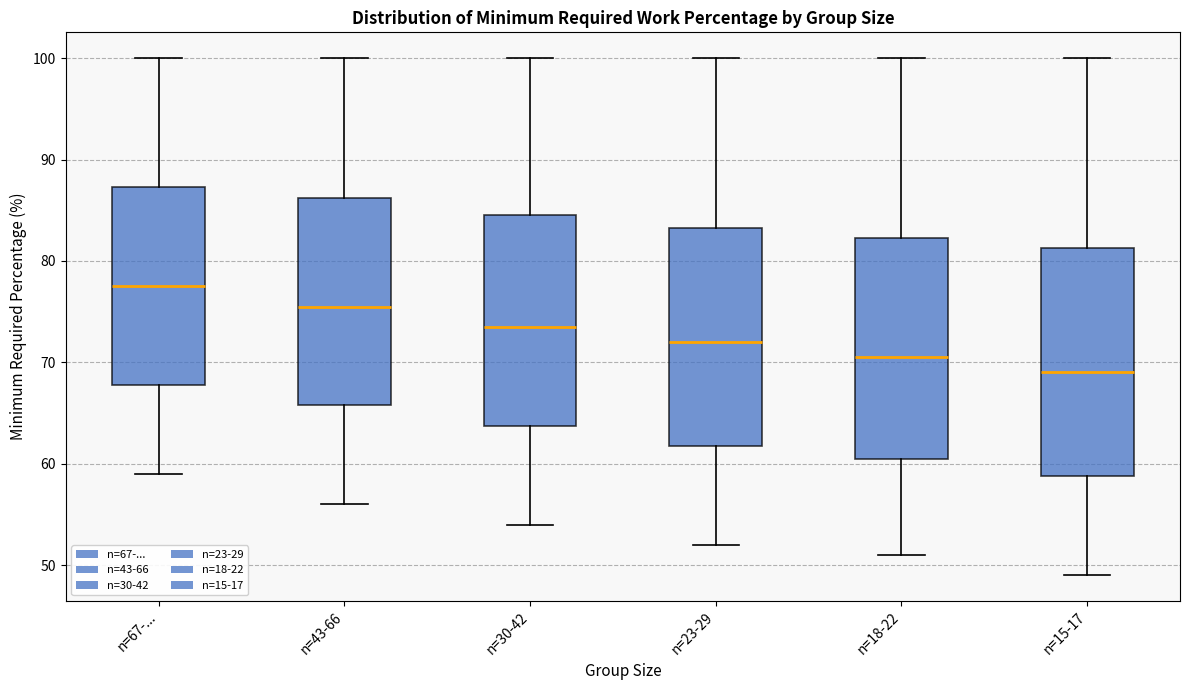

Which box has the highest median line?

n=67-...